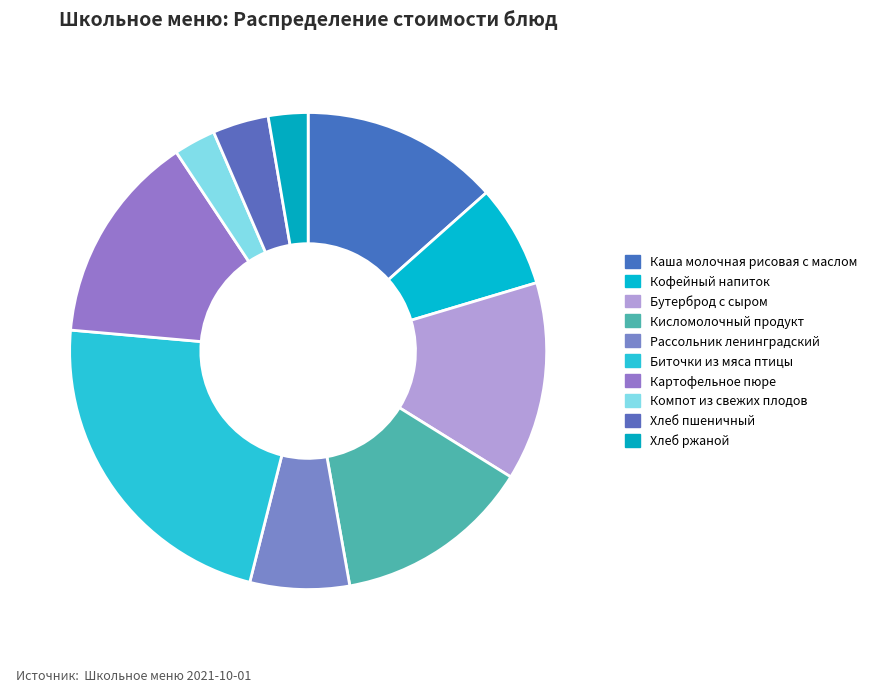

Which slice is the smallest?

Хлеб ржаной